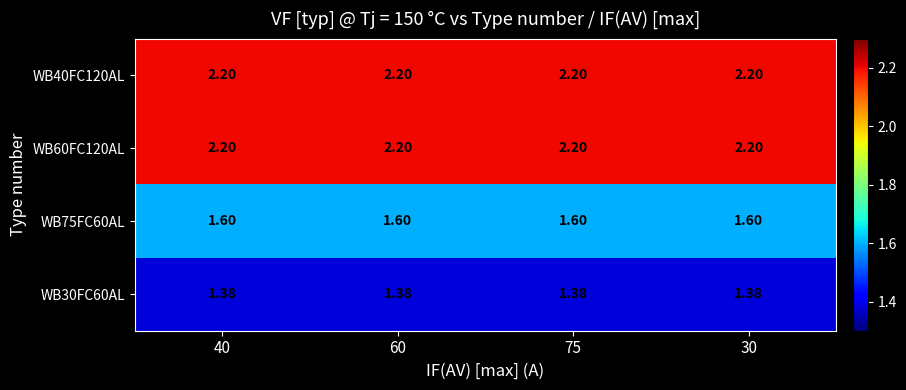

Is the value of WB30FC60AL at 60 greater than the value of WB60FC120AL at 60?

No